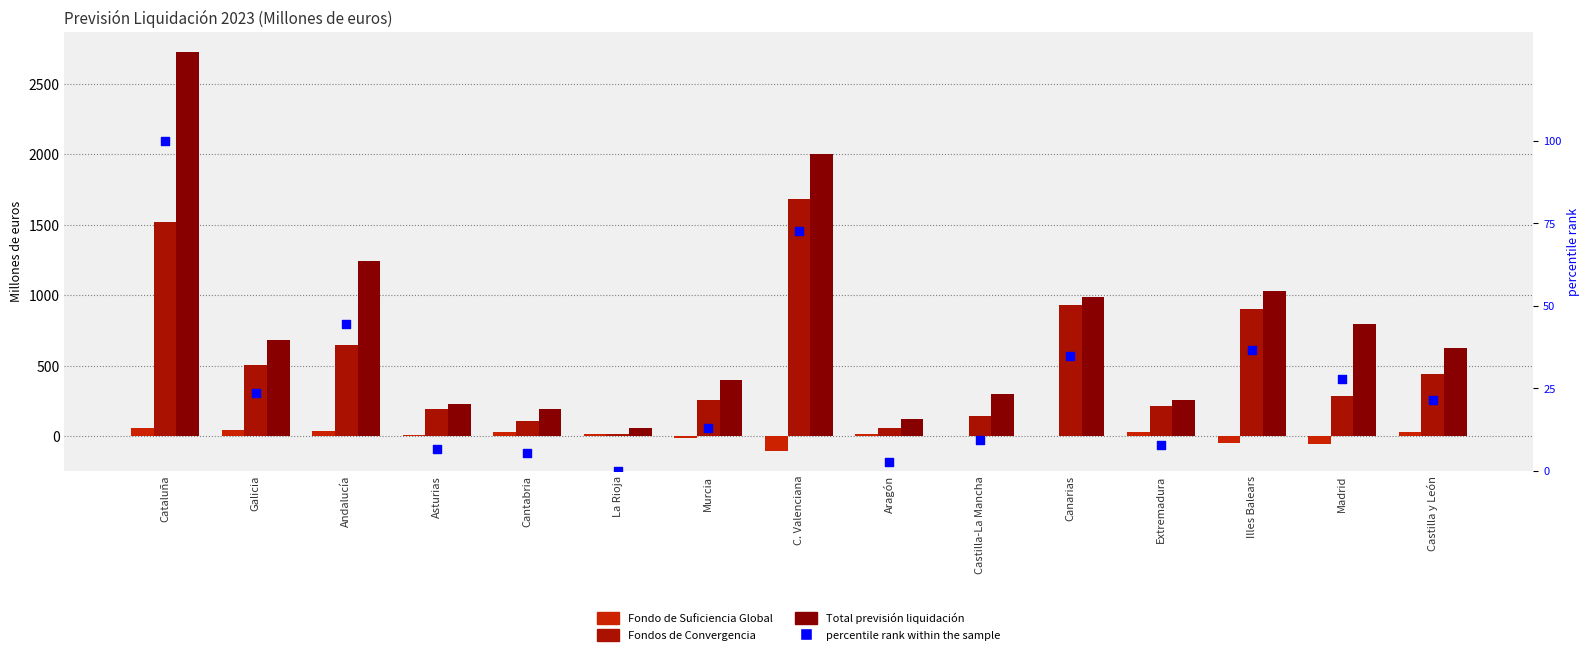

What are all the series names shown in the legend?

Fondo de Suficiencia Global, Fondos de Convergencia, Total previsión liquidación, percentile rank within the sample